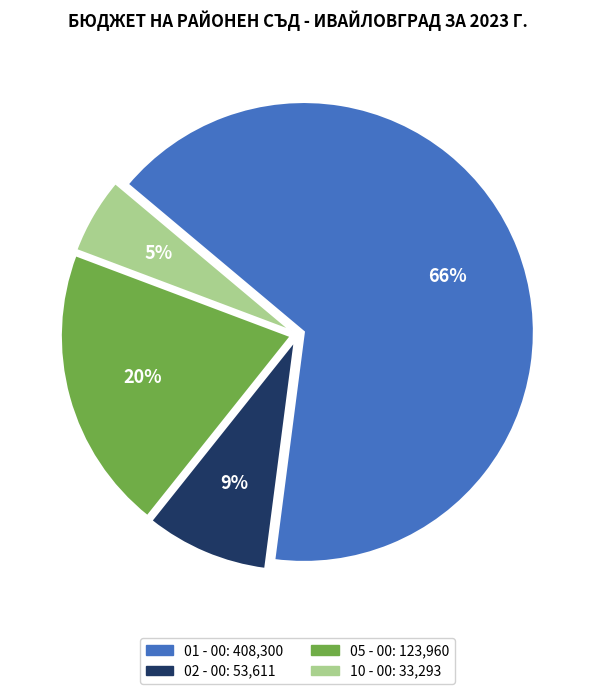

To the nearest percent, what is the combined percentage of 01 - 00 and 10 - 00?

71%